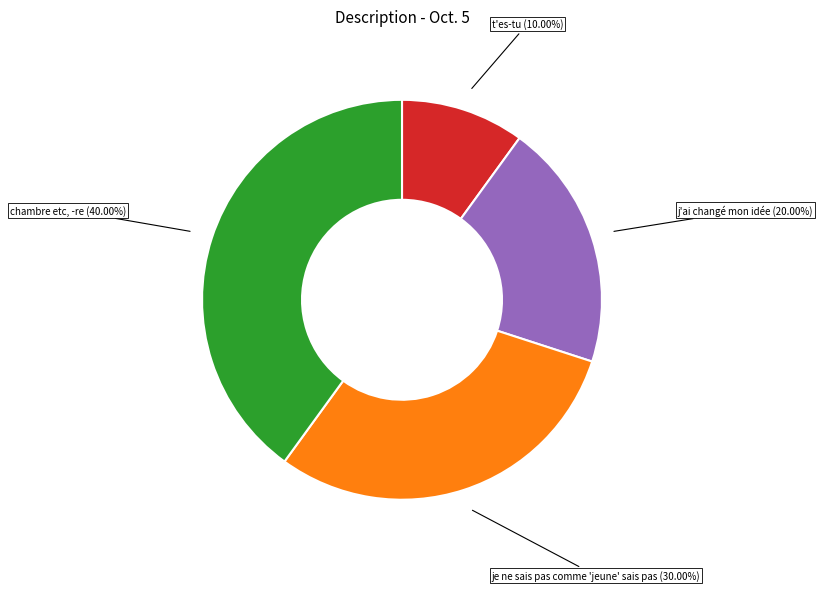

Is there any slice that represents more than half of the pie?

No